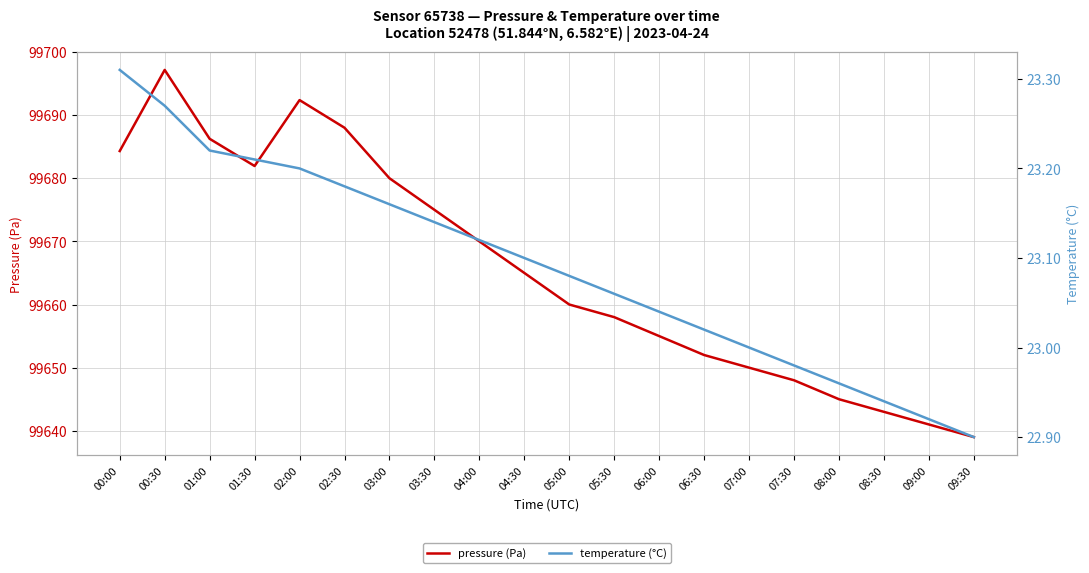

Reading left to right, transcribe all the data shown in this chart.

pressure (Pa): 00:00=99684.3	00:30=99697.2	01:00=99686.2	01:30=99681.9	02:00=99692.4	02:30=99688.0	03:00=99680.0	03:30=99675.0	04:00=99670.0	04:30=99665.0	05:00=99660.0	05:30=99658.0	06:00=99655.0	06:30=99652.0	07:00=99650.0	07:30=99648.0	08:00=99645.0	08:30=99643.0	09:00=99641.0	09:30=99639.0
temperature (°C): 00:00=23.3	00:30=23.3	01:00=23.2	01:30=23.2	02:00=23.2	02:30=23.2	03:00=23.2	03:30=23.1	04:00=23.1	04:30=23.1	05:00=23.1	05:30=23.1	06:00=23.0	06:30=23.0	07:00=23.0	07:30=23.0	08:00=23.0	08:30=22.9	09:00=22.9	09:30=22.9